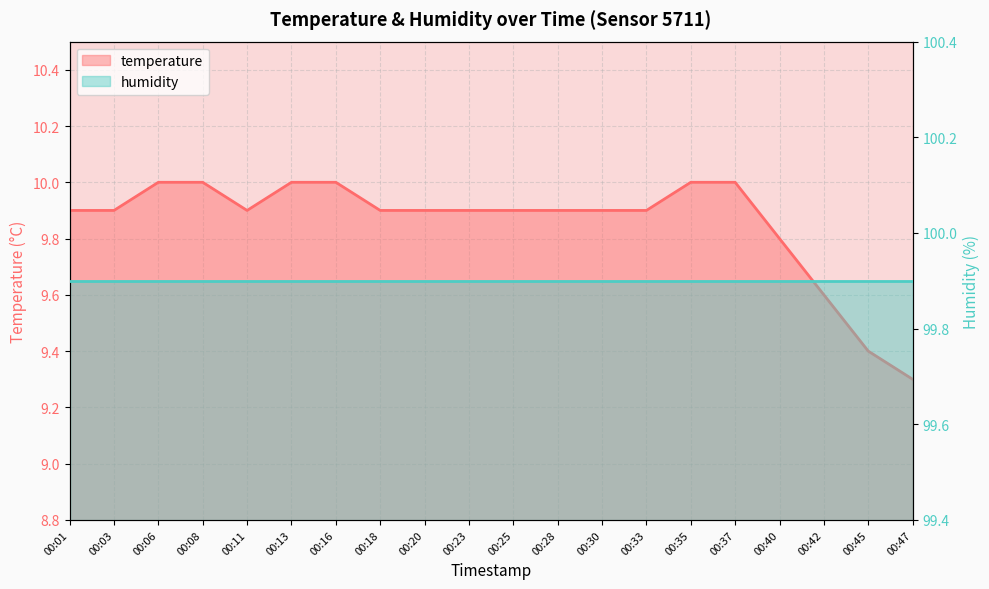

Reading left to right, transcribe all the data shown in this chart.

00:01=9.9	00:03=9.9	00:06=10.0	00:08=10.0	00:11=9.9	00:13=10.0	00:16=10.0	00:18=9.9	00:20=9.9	00:23=9.9	00:25=9.9	00:28=9.9	00:30=9.9	00:33=9.9	00:35=10.0	00:37=10.0	00:40=9.8	00:42=9.6	00:45=9.4	00:47=9.3